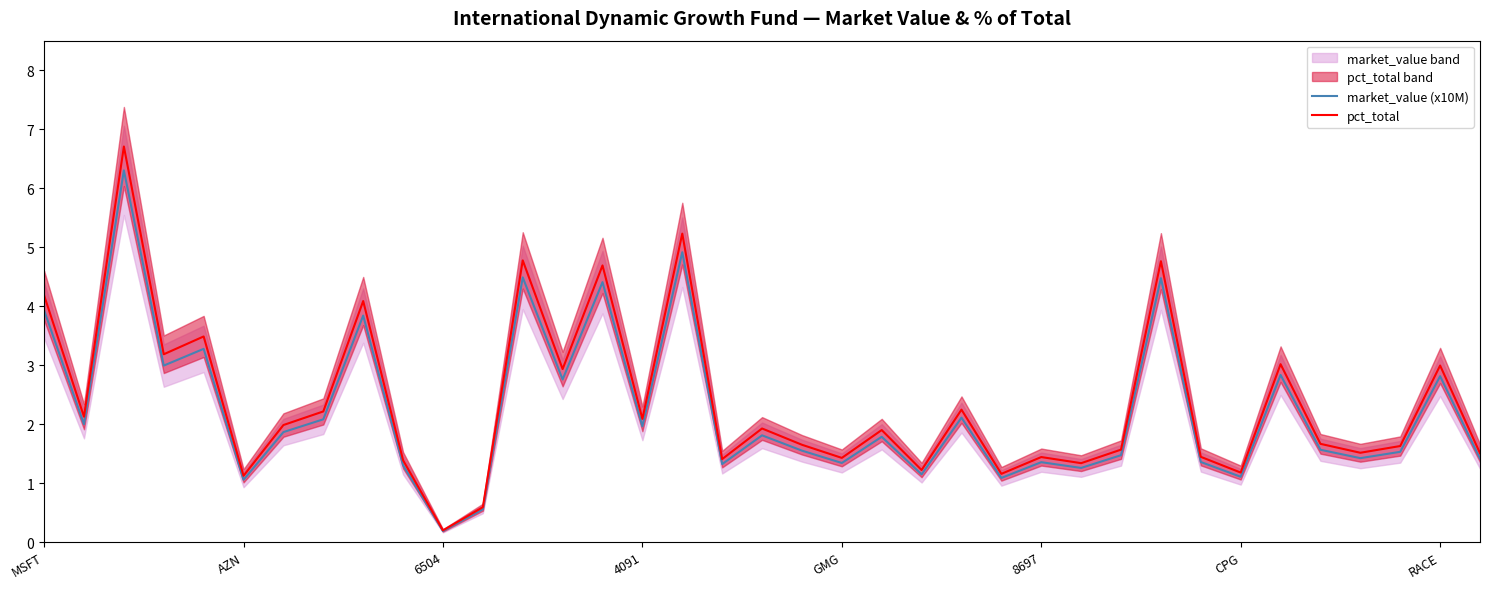

Reading left to right, transcribe all the data shown in this chart.

market_value (x10M): 3.9	2.0	6.3	3.0	3.3	1.1	1.9	2.1	3.8	1.3	0.2	0.6	4.5	2.8	4.4	2.0	4.9	1.3	1.8	1.6	1.3	1.8	1.1	2.1	1.1	1.4	1.3	1.5	4.5	1.4	1.1	2.8	1.6	1.4	1.5	2.8	1.4
pct_total: 4.2	2.1	6.7	3.2	3.5	1.1	2.0	2.2	4.1	1.4	0.2	0.6	4.8	2.9	4.7	2.1	5.2	1.4	1.9	1.6	1.4	1.9	1.2	2.2	1.2	1.4	1.3	1.6	4.8	1.4	1.2	3.0	1.7	1.5	1.6	3.0	1.5